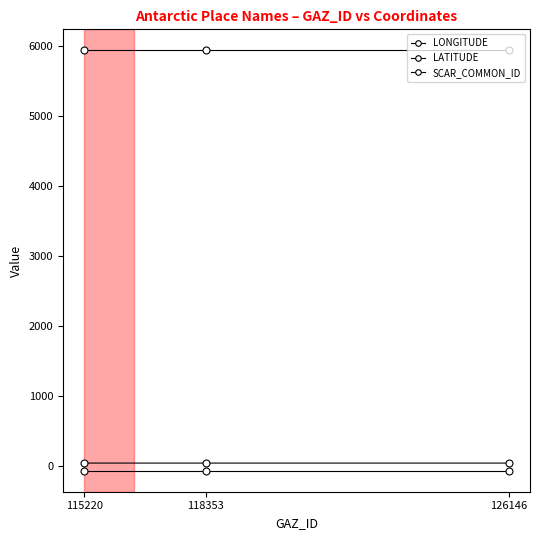

Count the LONGITUDE values in the range 39 to 40.

3